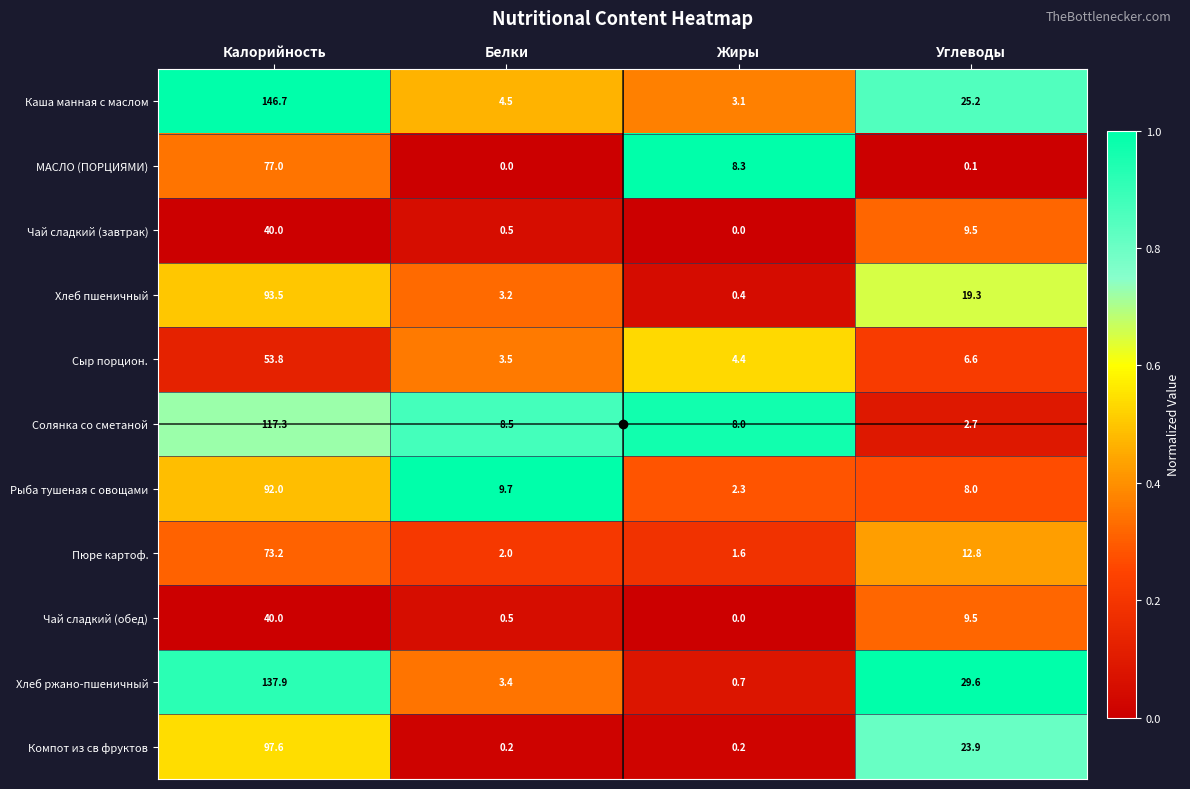

Which series has the largest total across all categories?

Каша манная с маслом